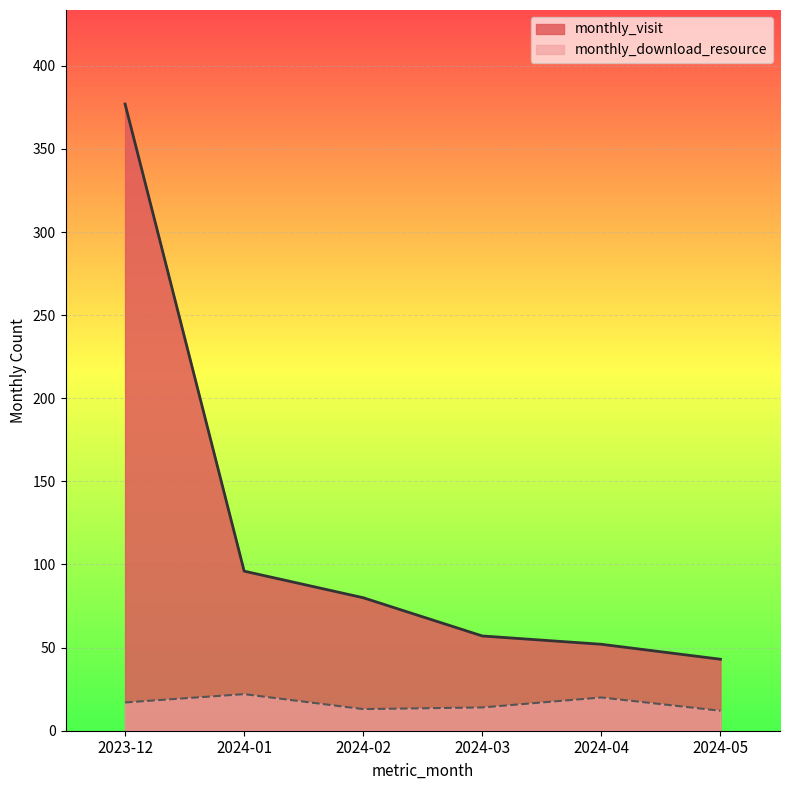

What is the difference between the second highest and second lowest values in the monthly_visit series?

44